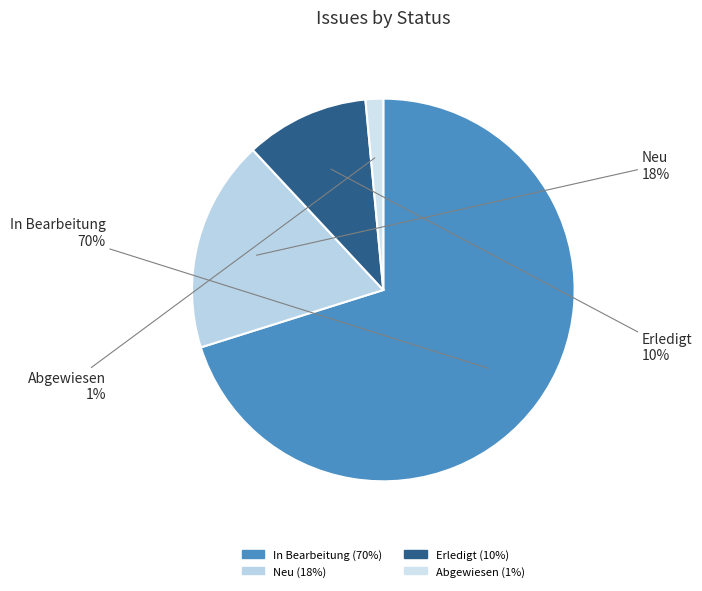

What is the smallest slice in the pie chart?

Abgewiesen